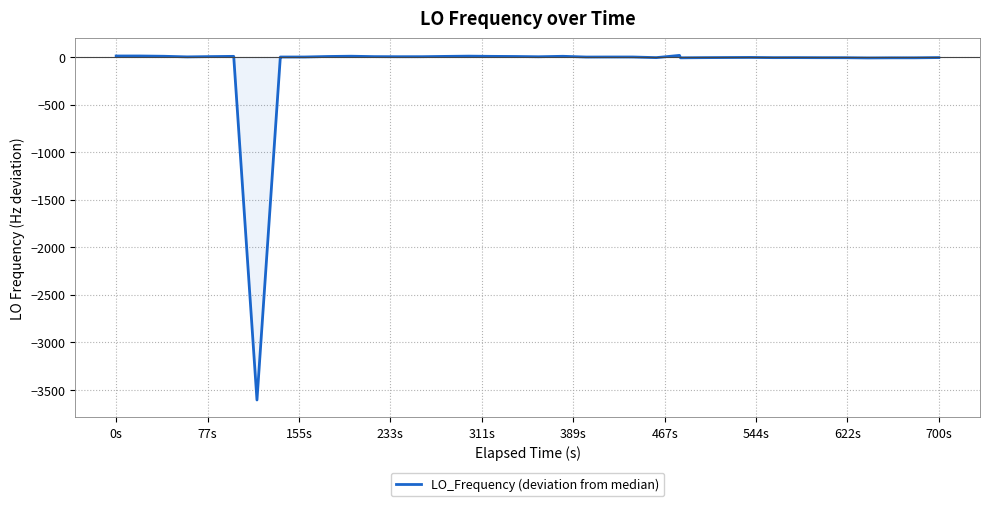

What is the difference between the maximum and minimum values?

3623.8